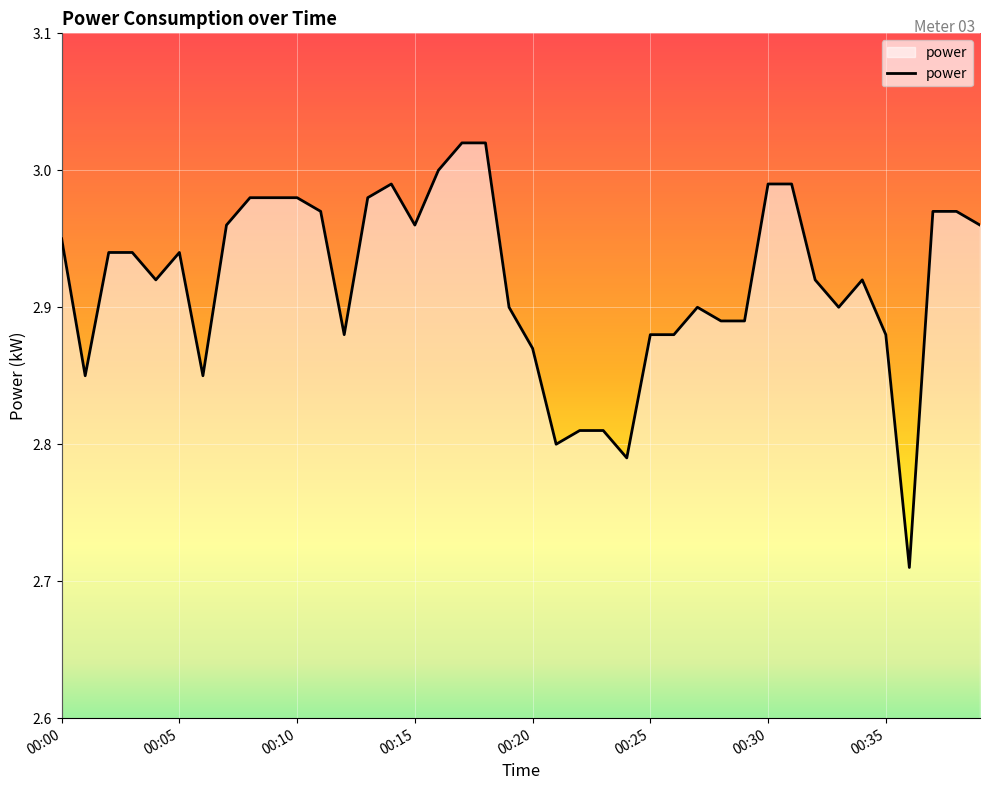

What is the difference between the maximum and minimum values?

0.3